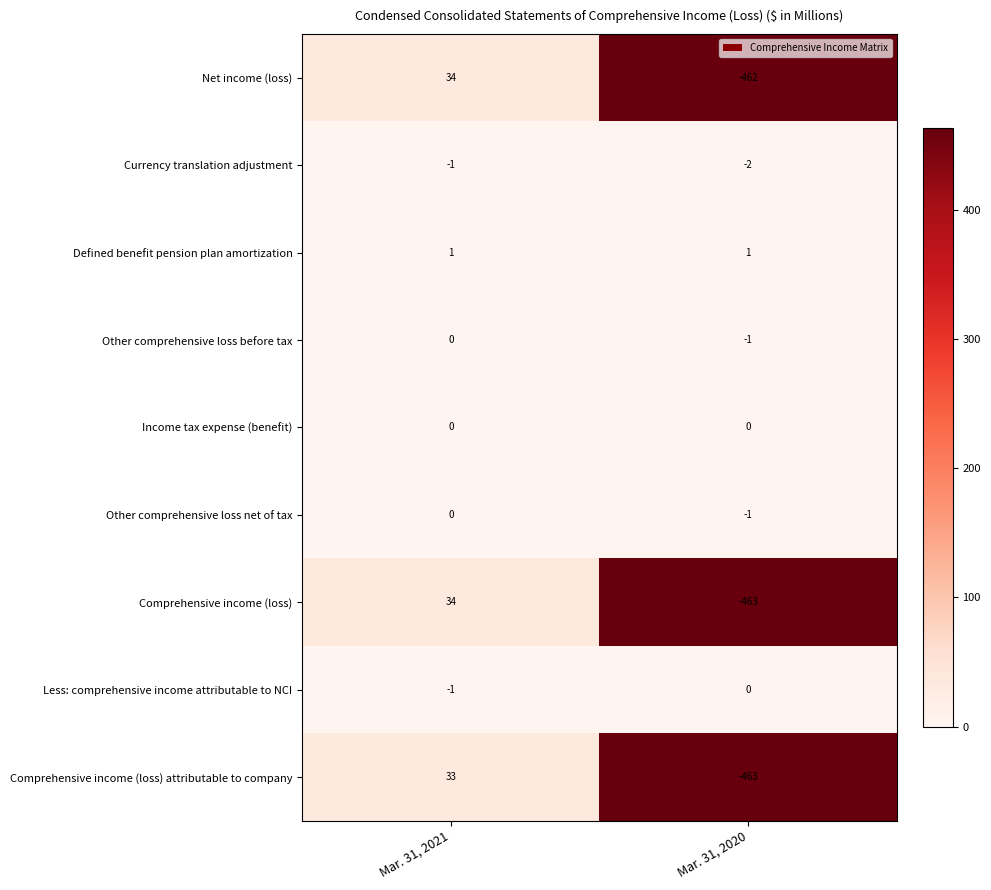

Reading left to right, list all the values displayed in this chart.

Net income (loss): 34	-462
Currency translation adjustment: -1	-2
Defined benefit pension plan amortization: 1	1
Other comprehensive loss before tax: 0	-1
Income tax expense (benefit): 0	0
Other comprehensive loss net of tax: 0	-1
Comprehensive income (loss): 34	-463
Less: comprehensive income attributable to NCI: -1	0
Comprehensive income (loss) attributable to company: 33	-463